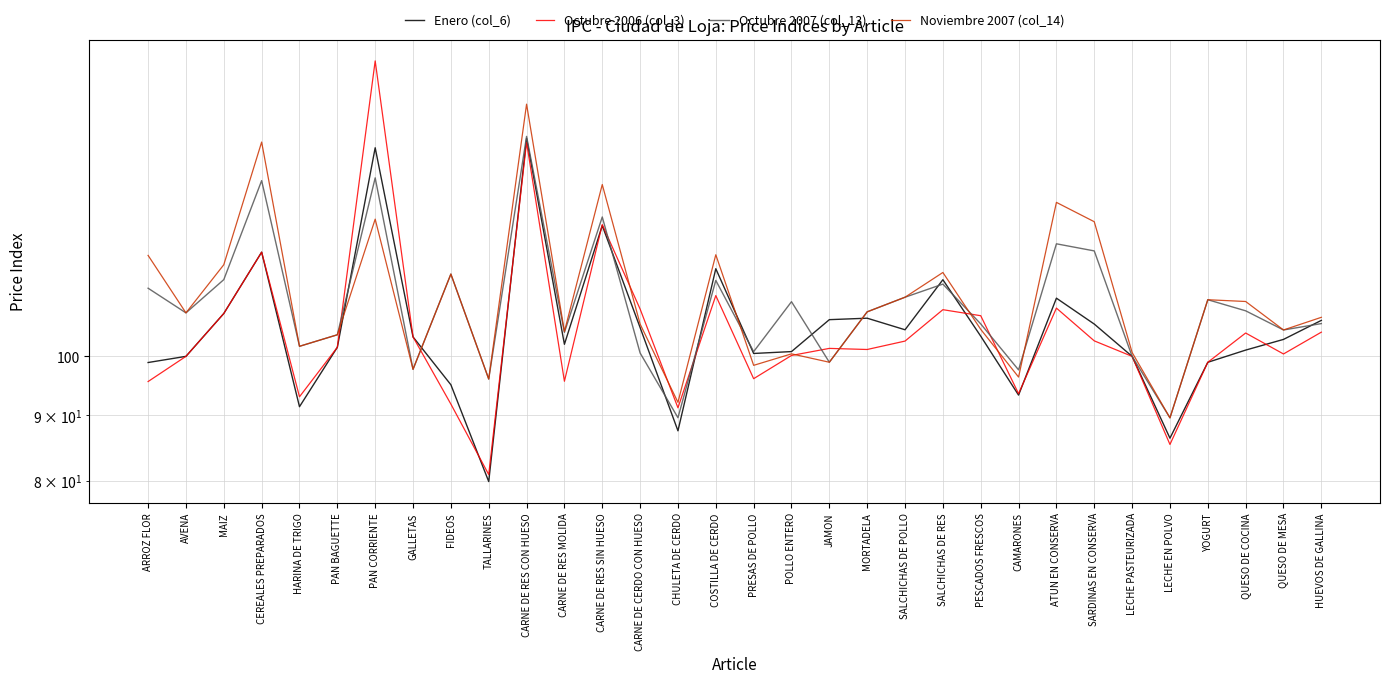

Where do Noviembre 2007 (col_14) and Enero (col_6) first cross each other?

PAN BAGUETTE and PAN CORRIENTE